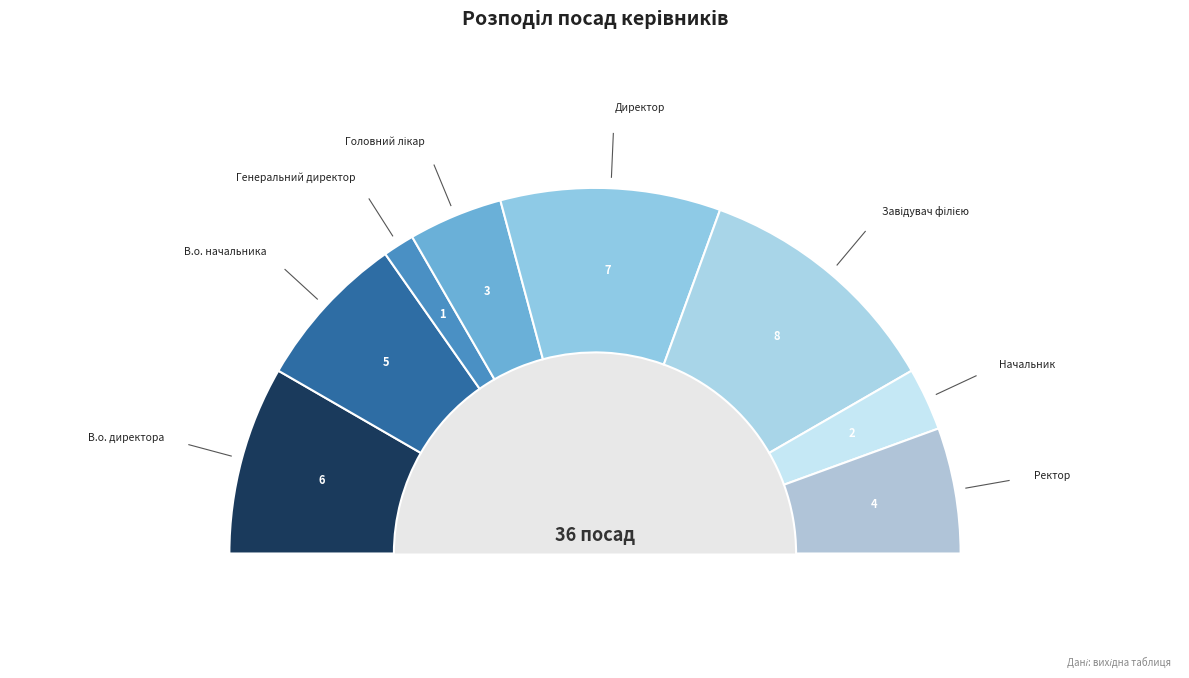

What is the total percentage of Завідувач філією and Директор?

41.7%